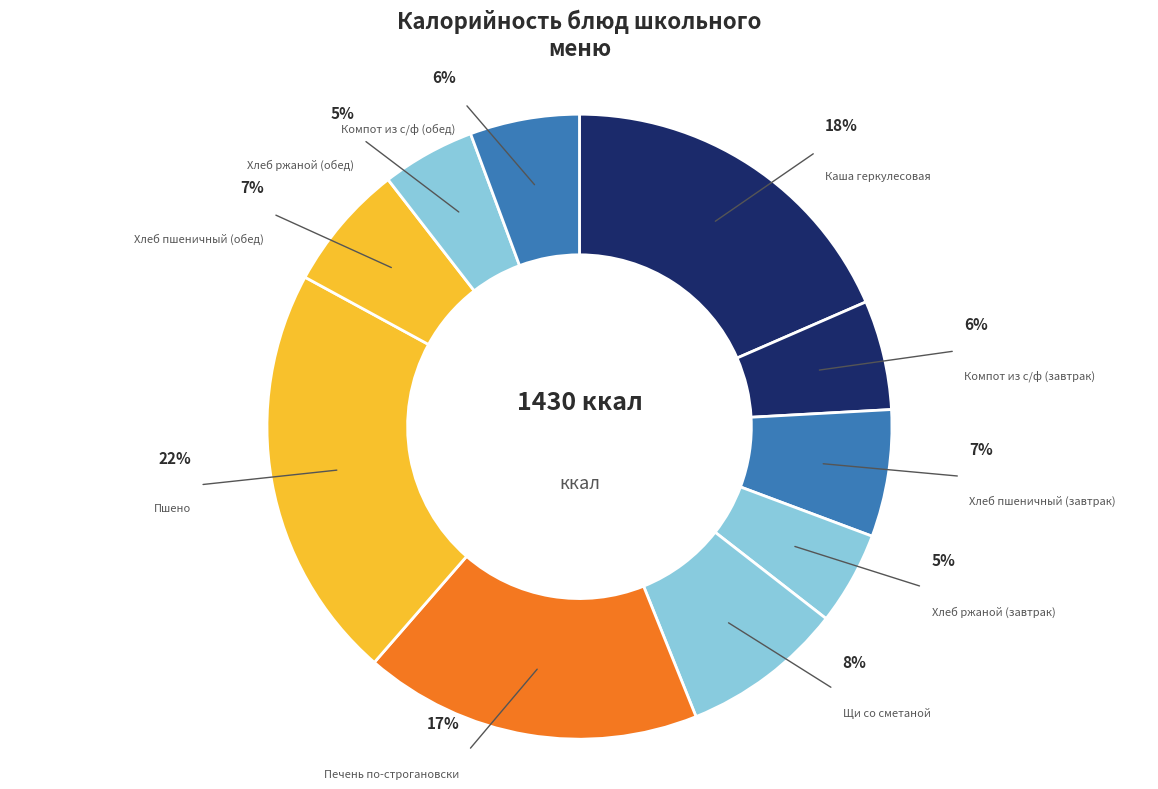

Does Хлеб ржаной (завтрак) account for over 50% of the chart?

No